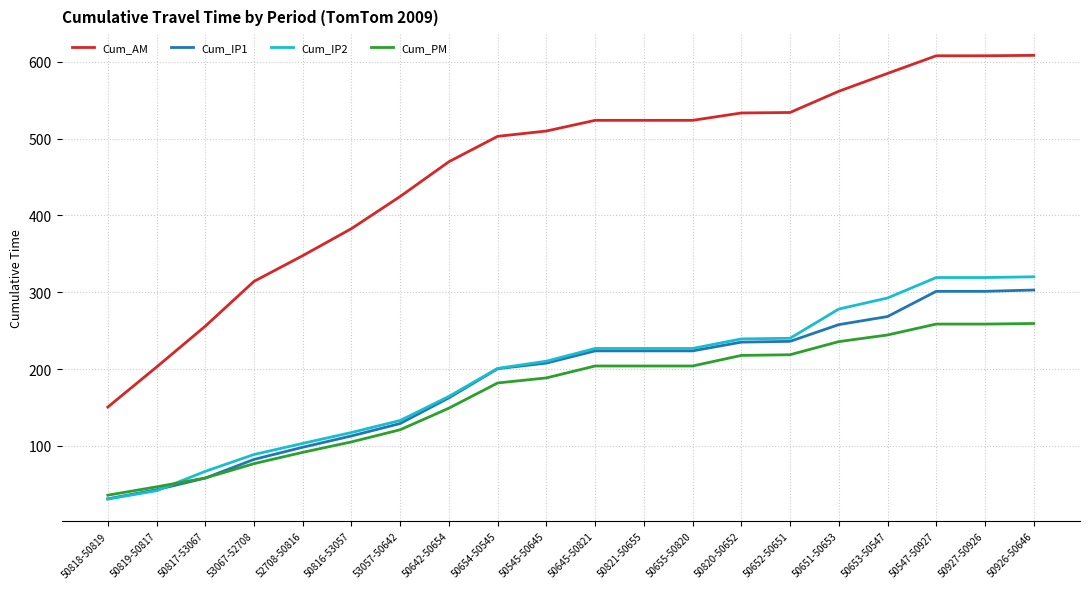

Between 50818-50819 and 50652-50651, which series saw the biggest shift?

Cum_AM